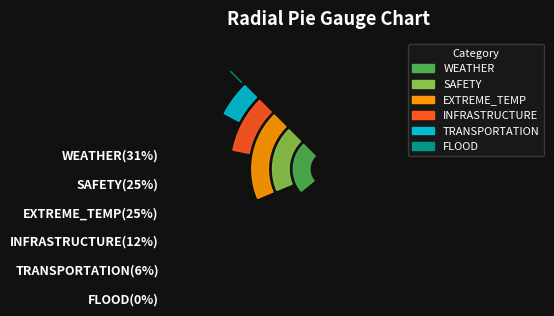

The 666508E9 slice represents 33% of the pie. True or false?

False